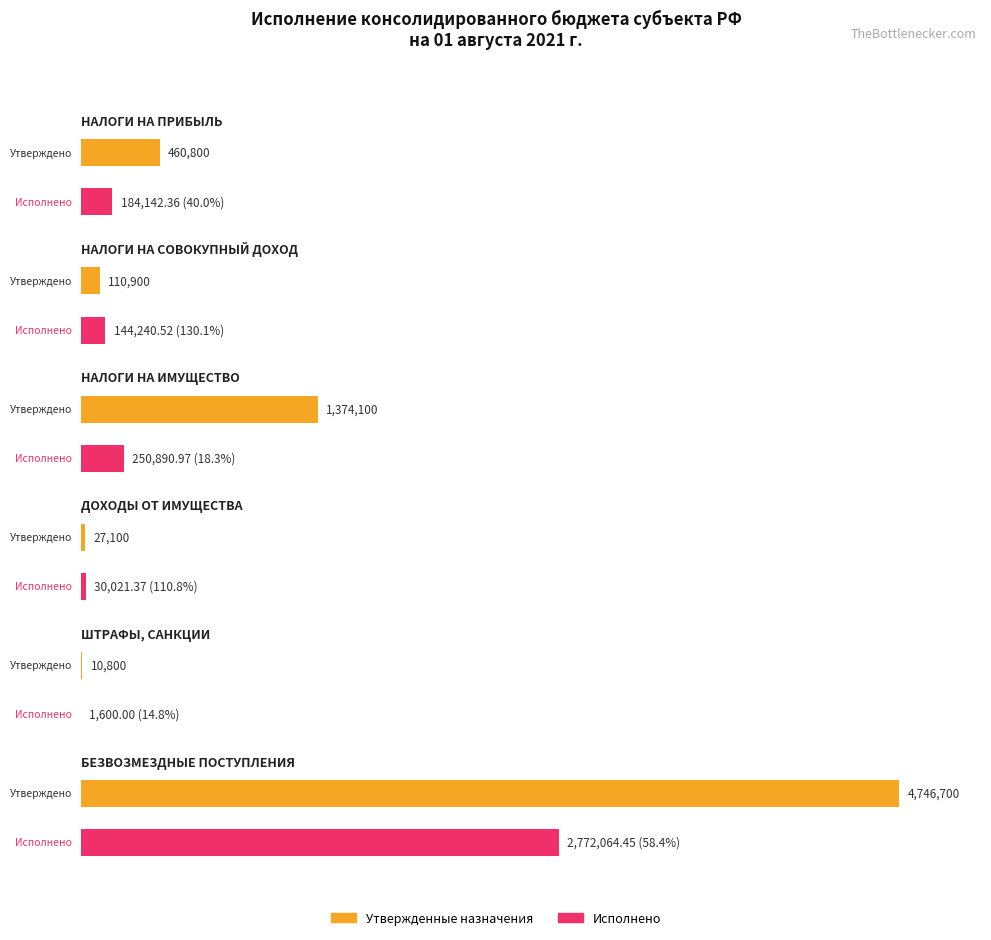

Does the chart contain any negative values?

No